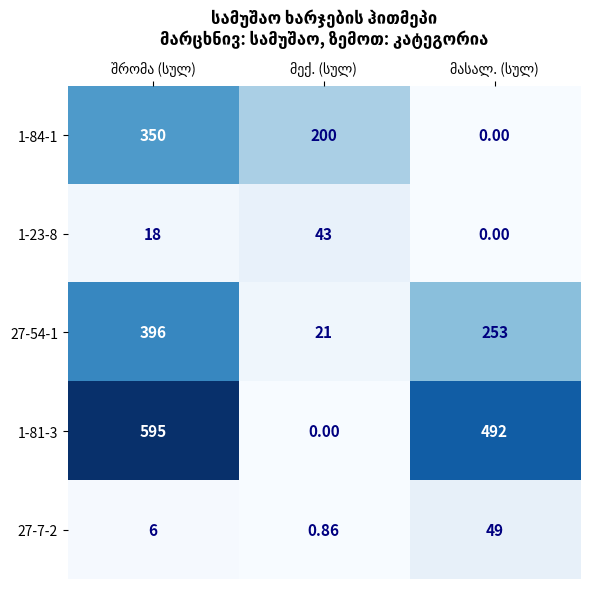

At which category is the sum across all series the highest?

შრომა (სულ)